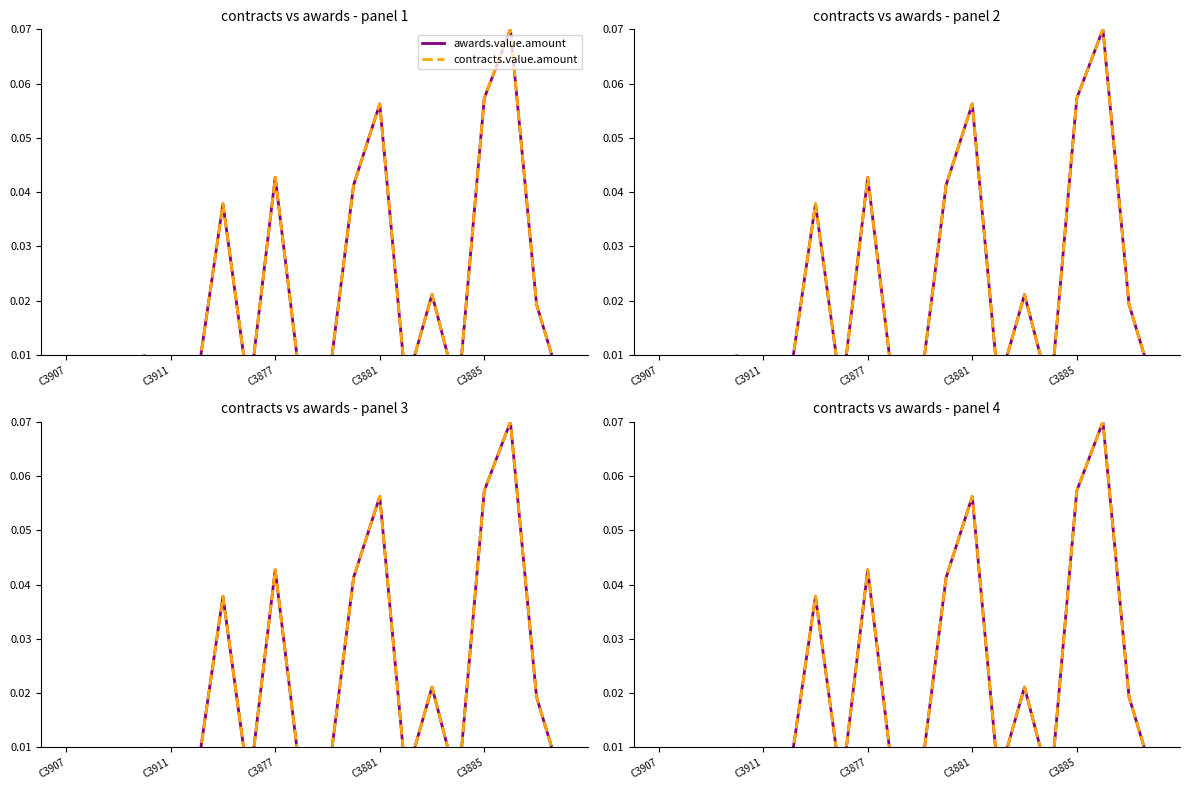

Is it true that awards.value.amount equals 0.0 at 13?

True